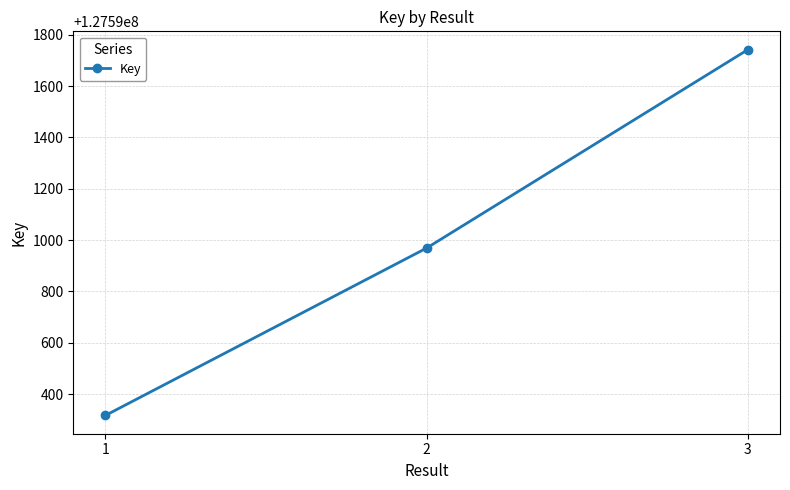

How many values are between 127590317 and 127591742?

3